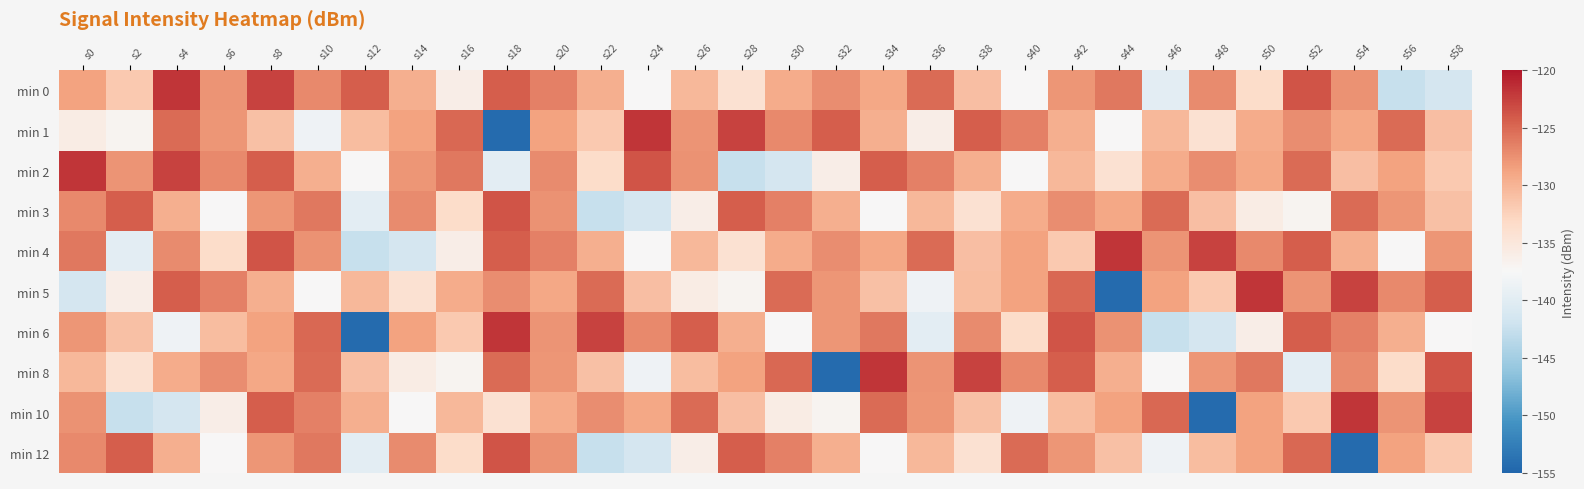

At s52, list the series in order from smallest to largest.

min 8, min 3, min 10, min 5, min 1, min 2, min 12, min 4, min 6, min 0